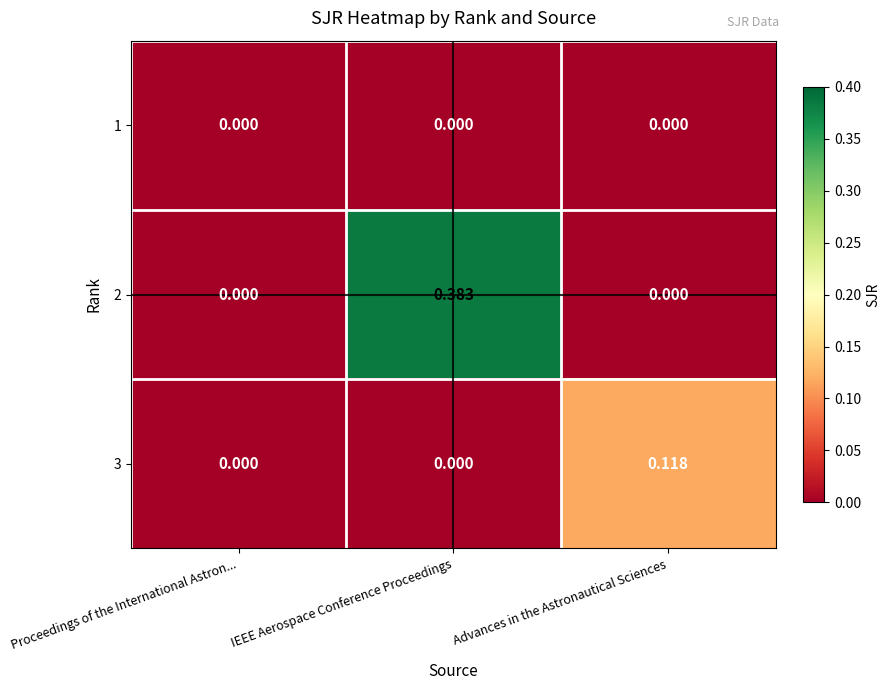

Which label corresponds to the largest value in the chart?

IEEE Aerospace Conference Proceedings